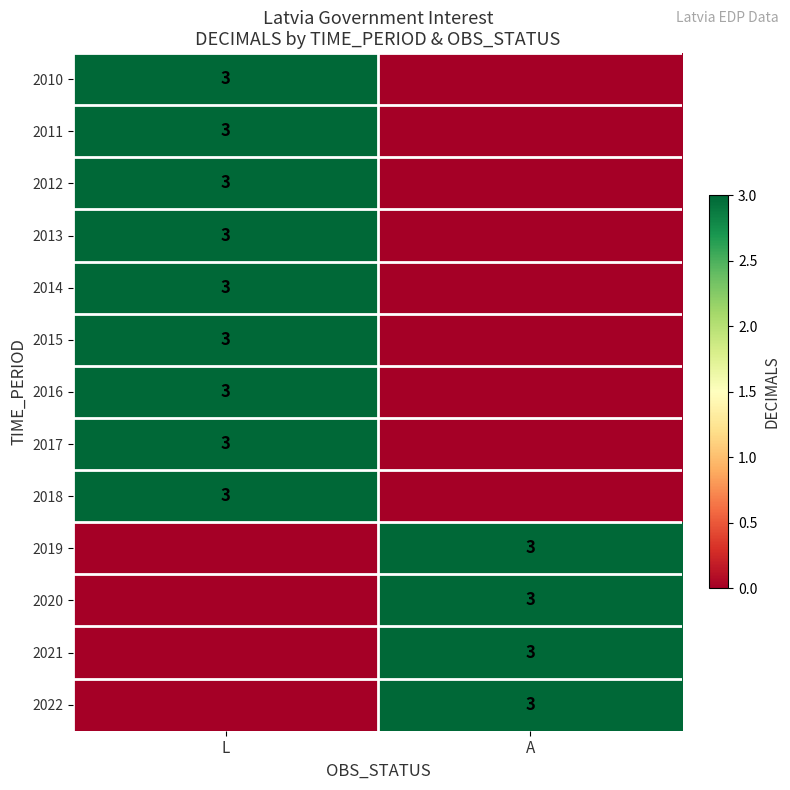

The 2021 series shows 1 at A. True or false?

False